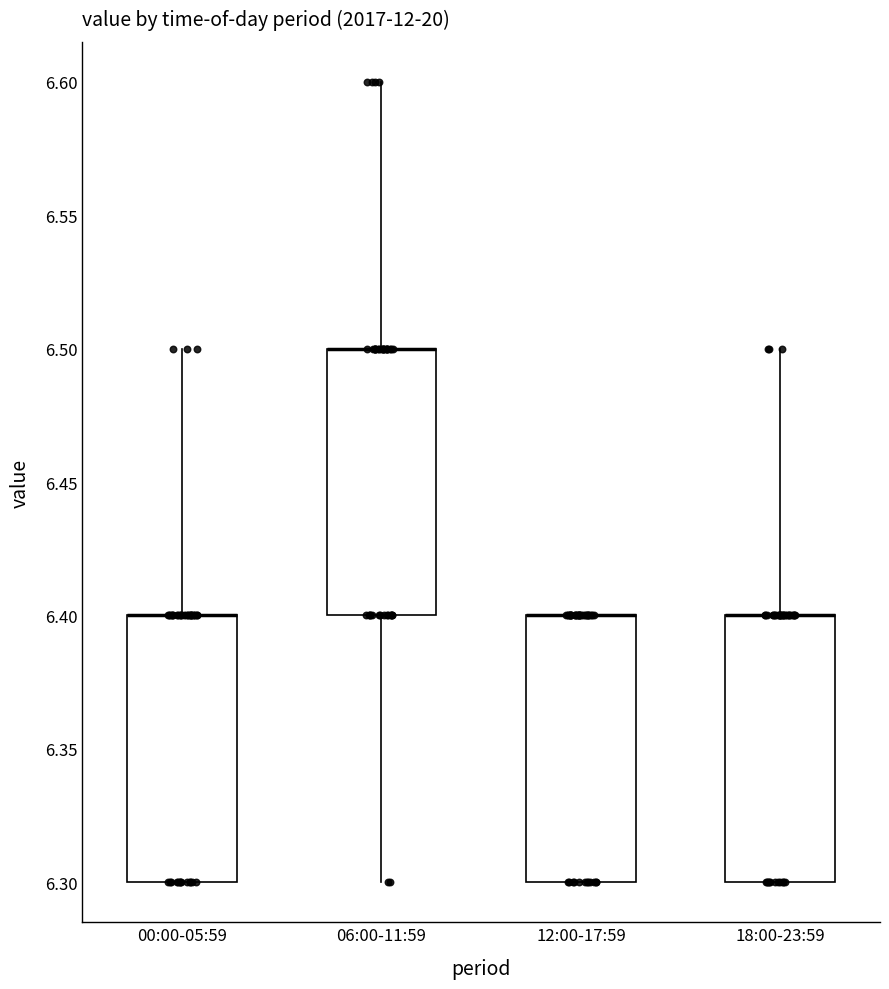

Where is the lower edge of the box for 18:00-23:59 on the y-axis? The values are not printed on the chart, so give them approximately, as read against the axis.

6.3